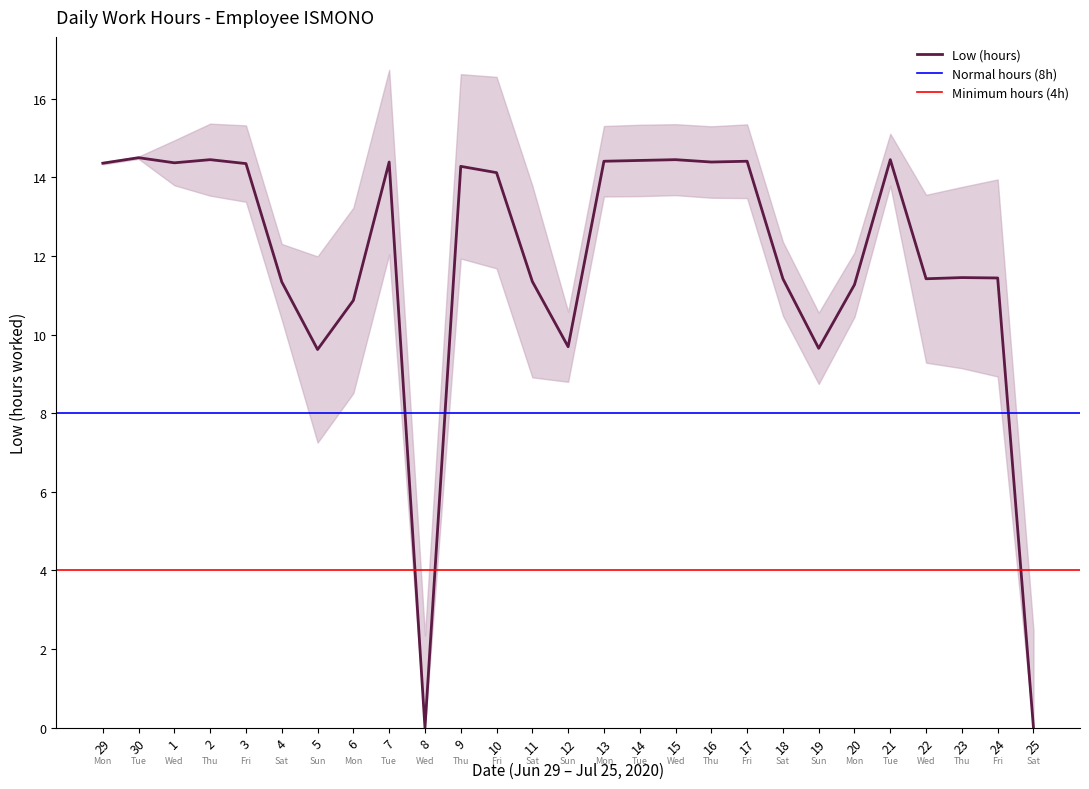

True or false: the data shows 14.5 at 30.

True